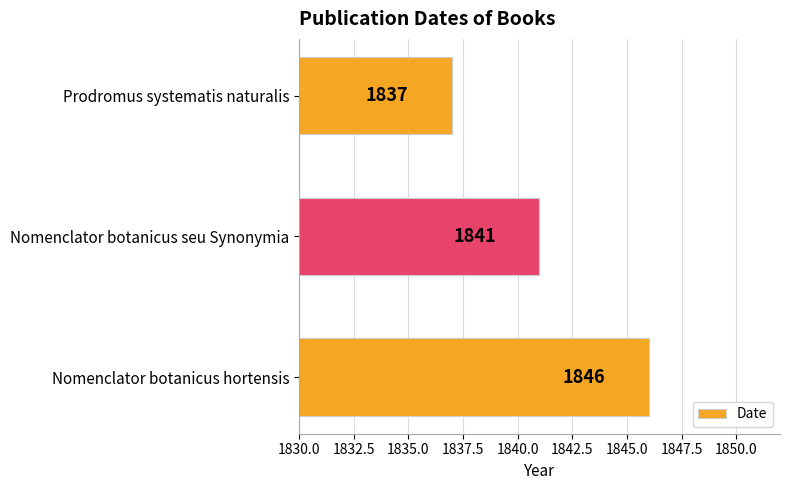

What is the maximum value shown in the chart?

1846